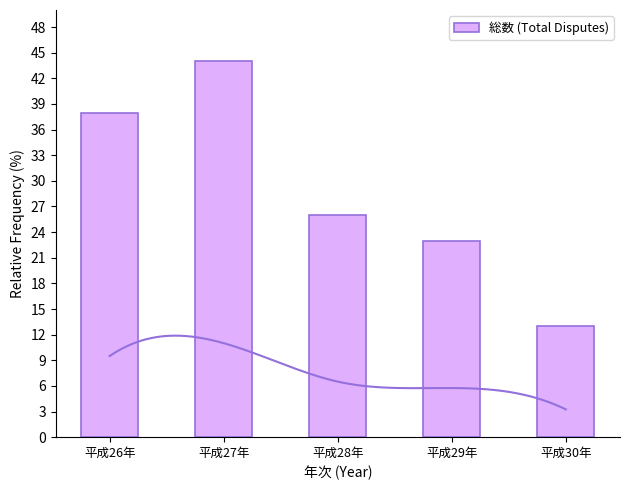

What is the difference between the maximum and minimum values?

31